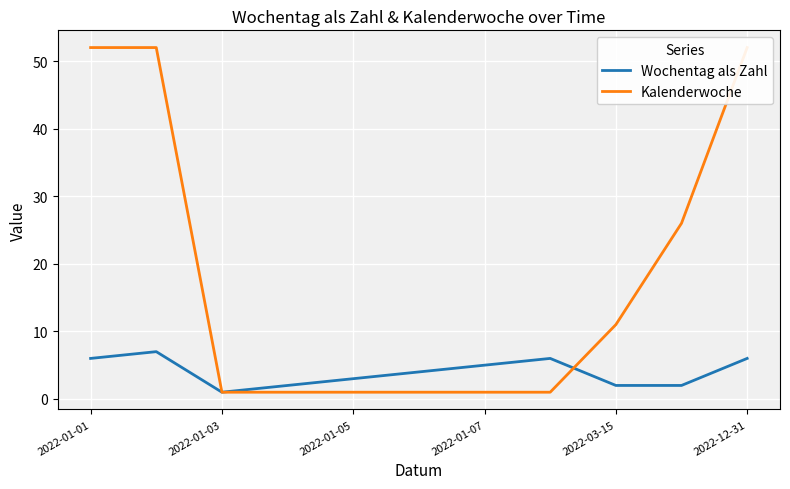

What is the maximum value for Wochentag als Zahl?

7